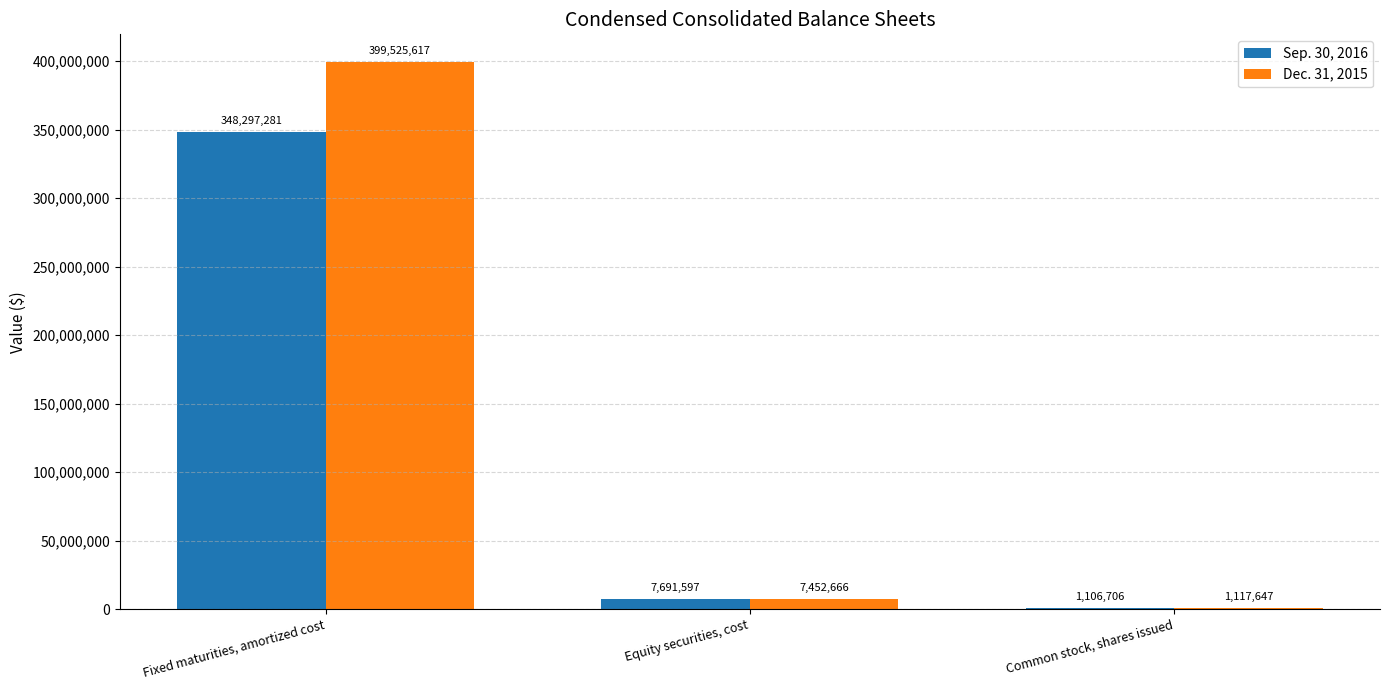

How many groups of bars are there?

3